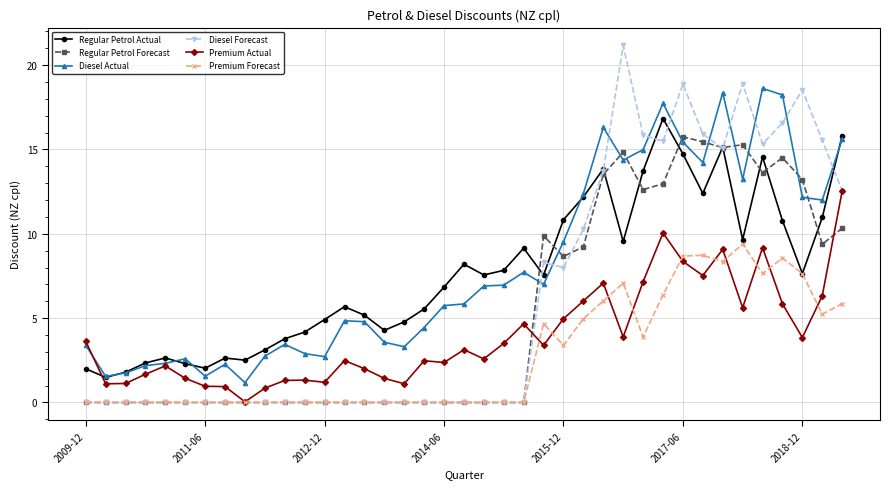

What is the difference between the maximum and minimum values in the Premium Forecast series?

9.4